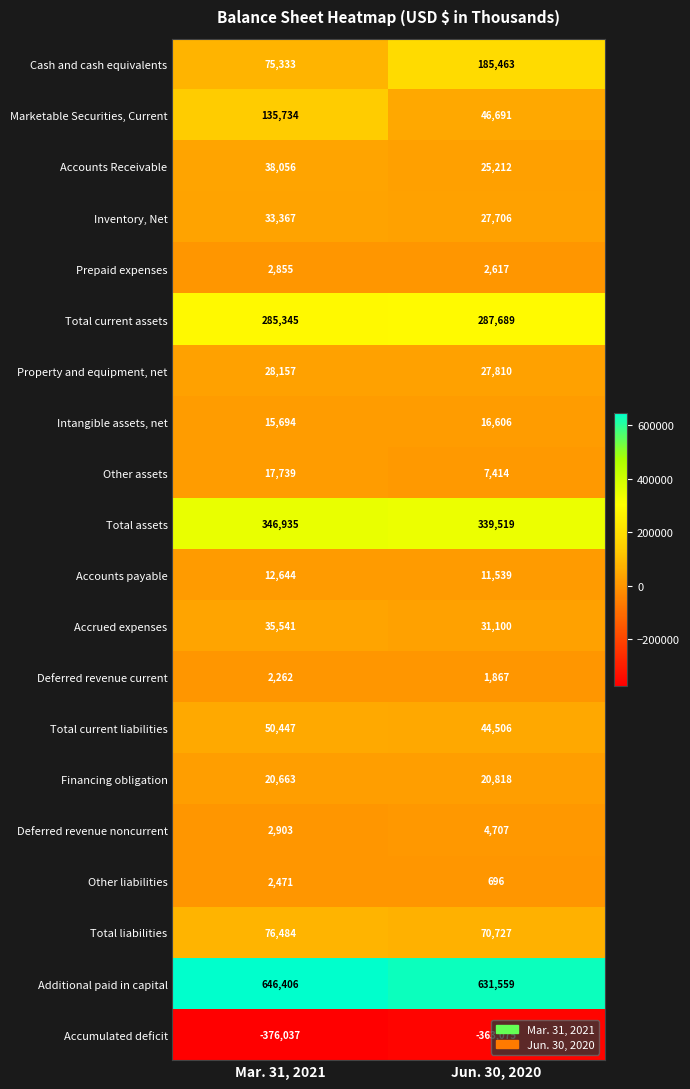

At which label does Inventory, Net reach its minimum?

Jun. 30, 2020